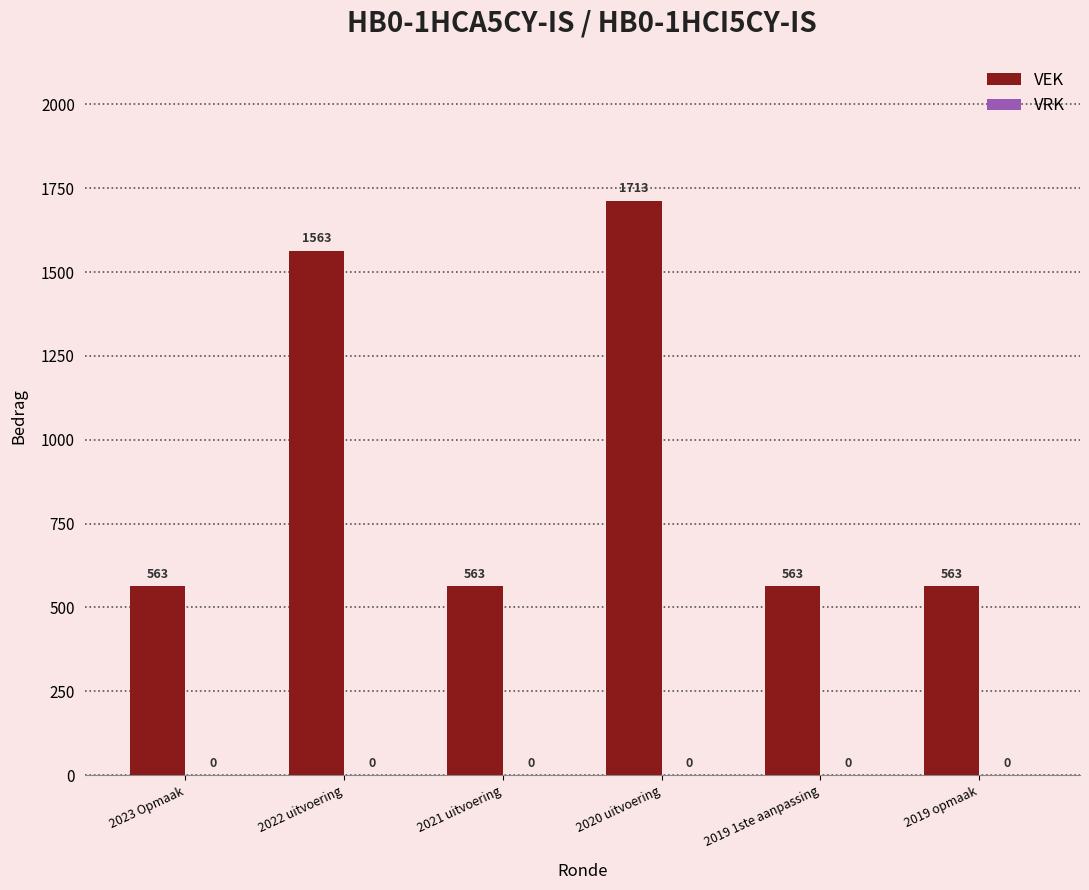

What is the change in value from 2020 uitvoering to 2019 1ste aanpassing?

-1150